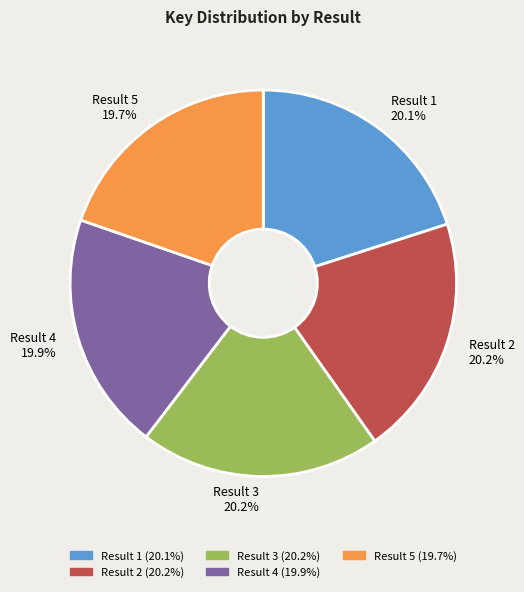

The Result 1 slice represents 6% of the pie. True or false?

False